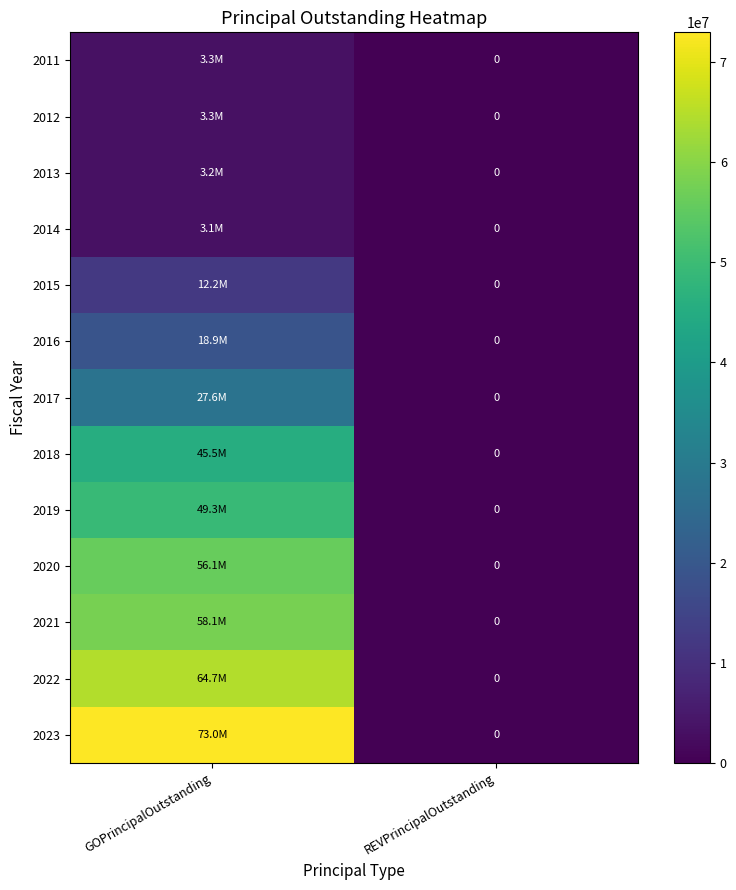

How many distinct data groups are displayed?

13